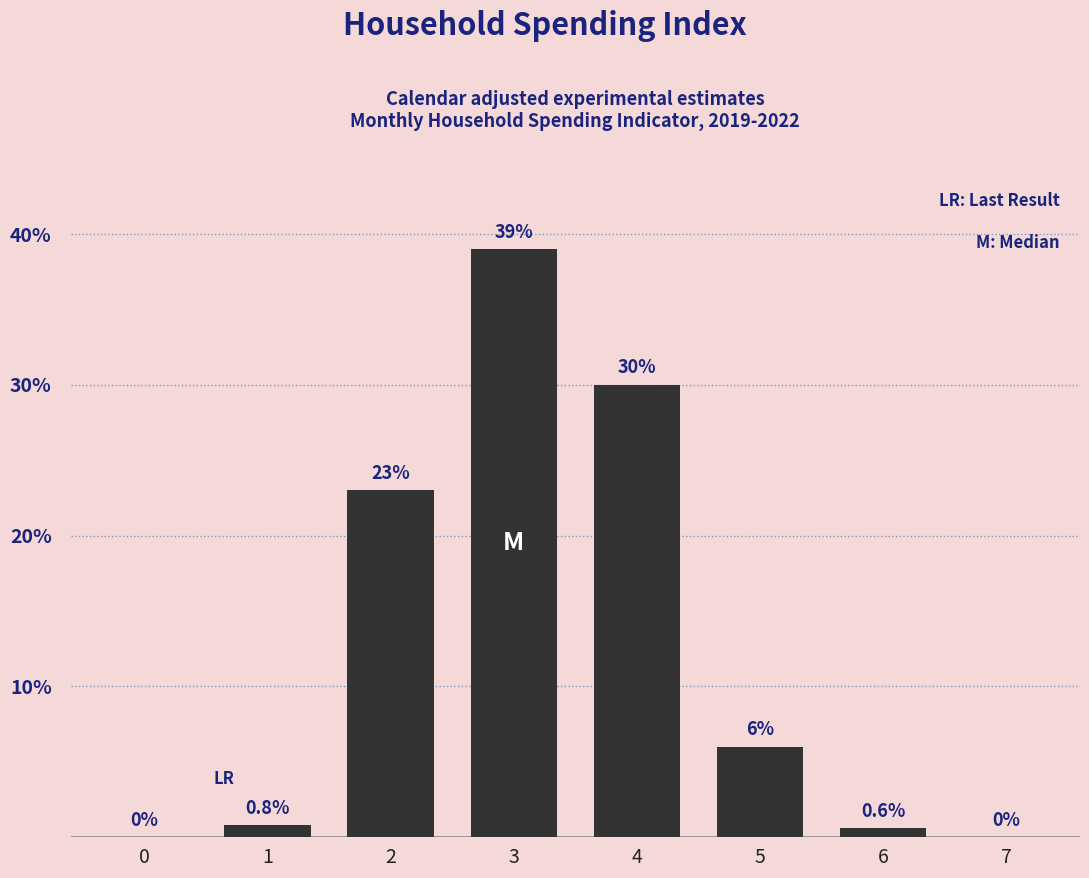

Between 4 and 6, which is larger?

4